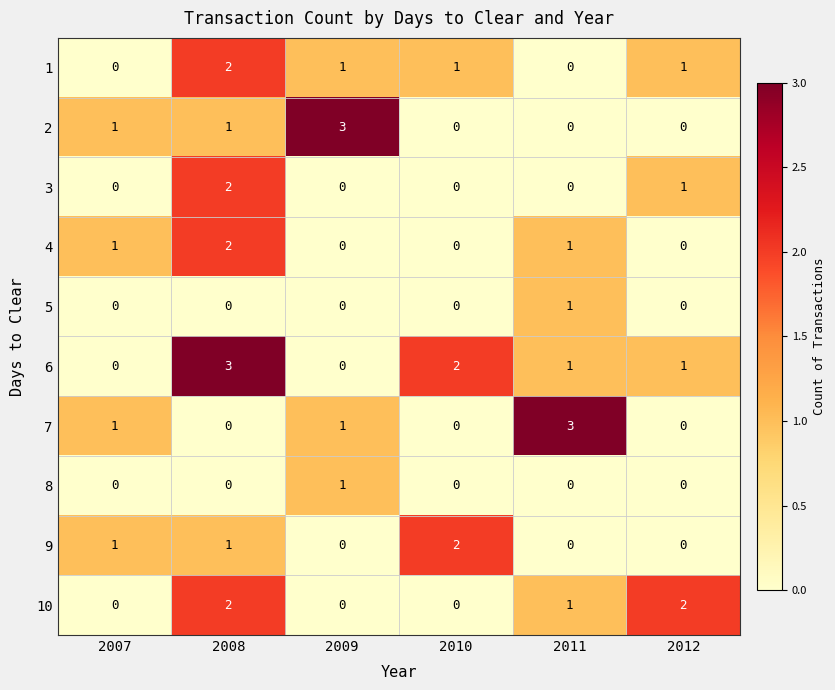

Between 2008 and 2011, which series saw the biggest shift?

7